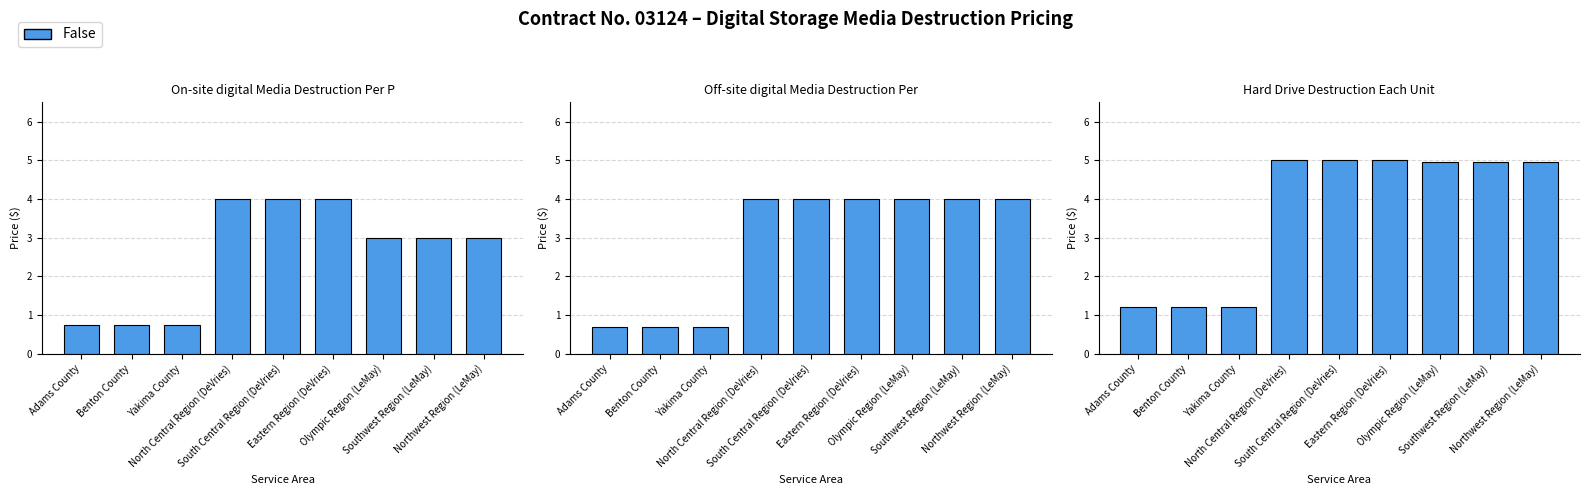

At which category is the sum across all series the highest?

North Central Region (DeVries)